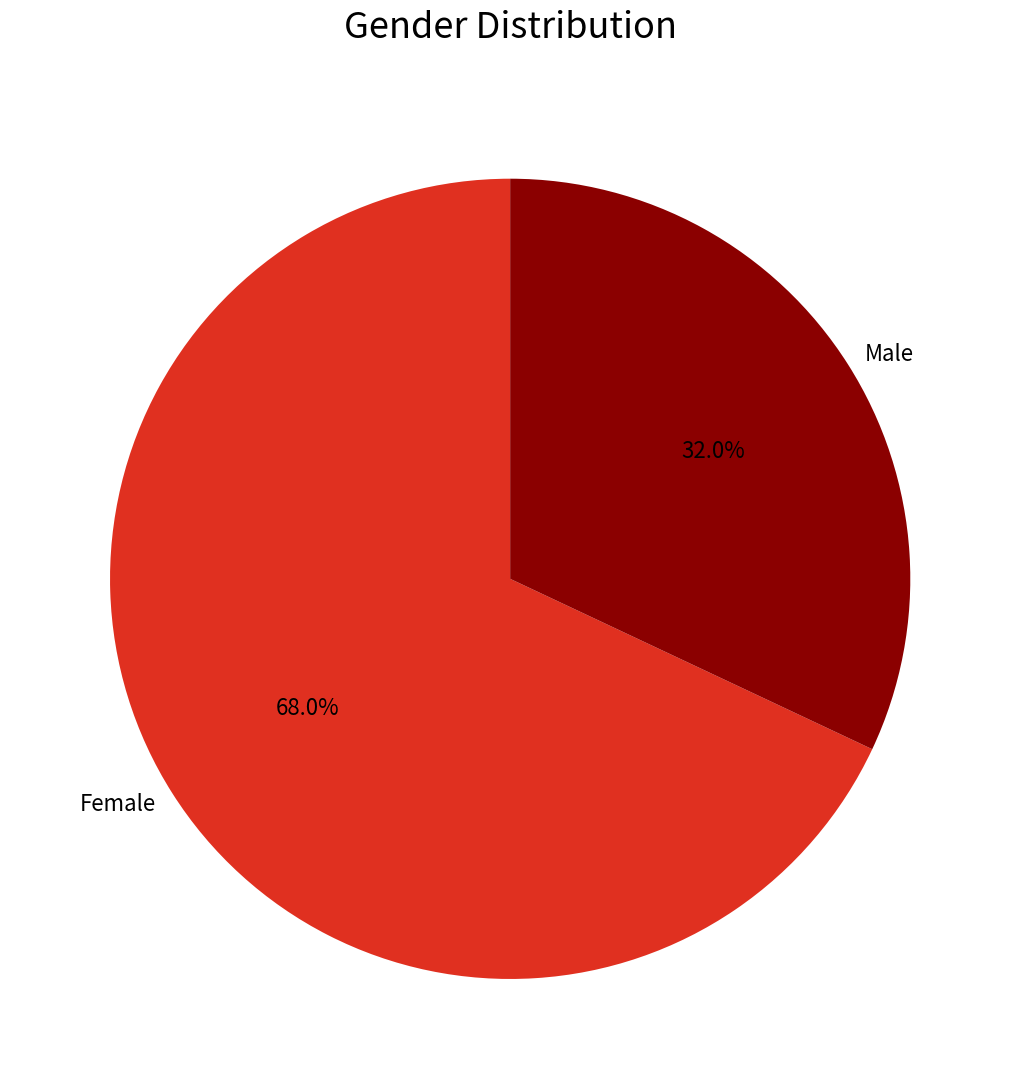

What percentage is NOT represented by Female?

32.0%